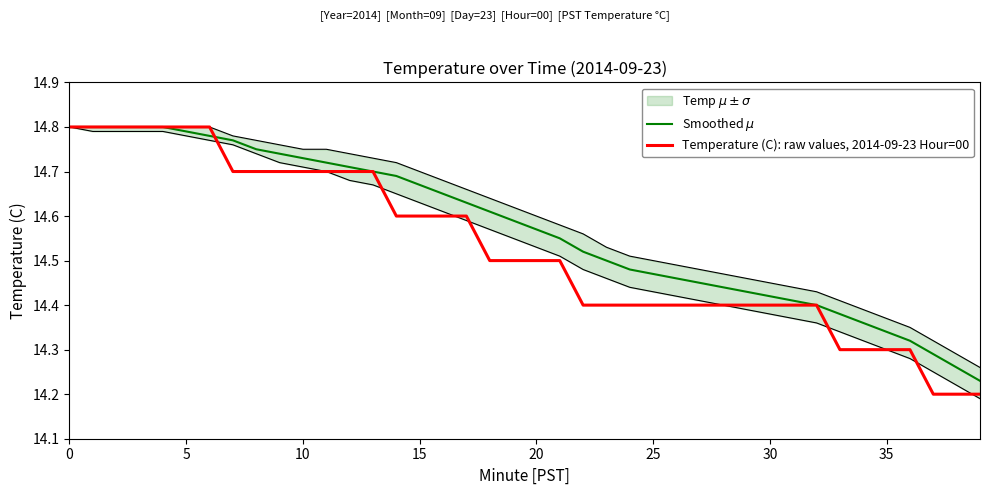

What is the sum of all Temperature (C): raw values, 2014-09-23 Hour=00 values?

581.1